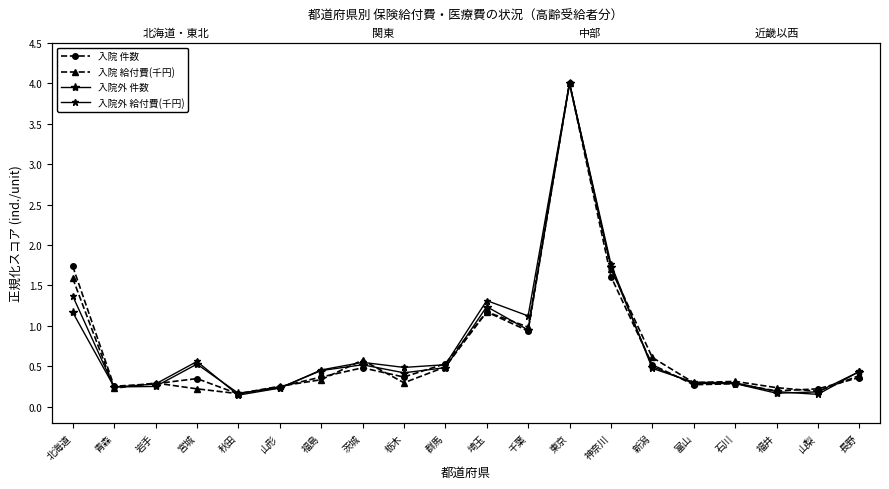

What is the average value of the 入院外 給付費(千円) series?

0.7